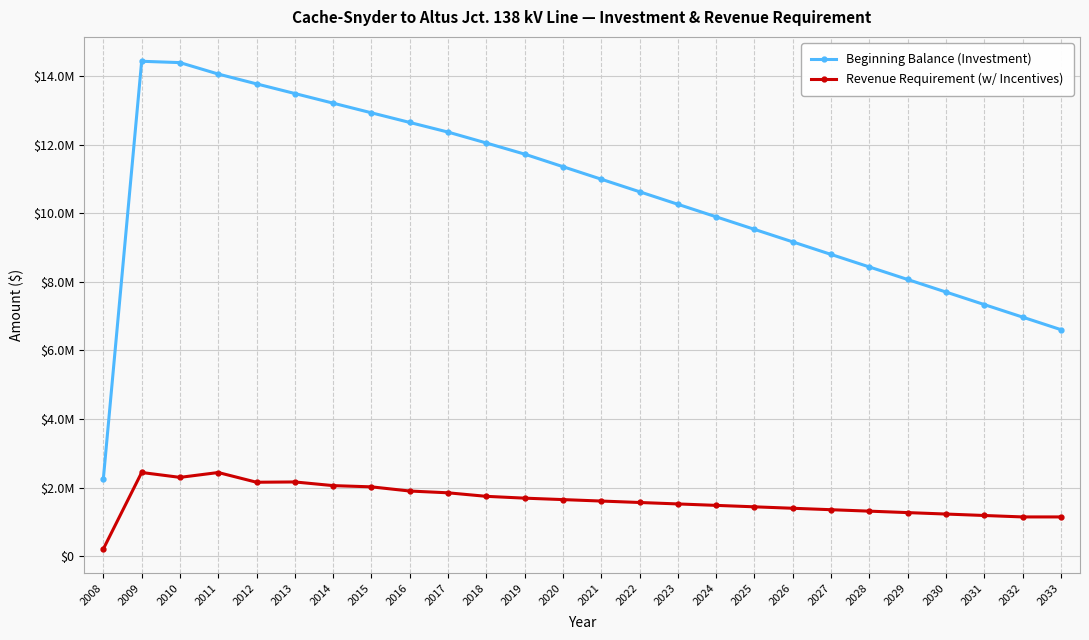

How many interior local peaks does the Beginning Balance (Investment) series have?

1